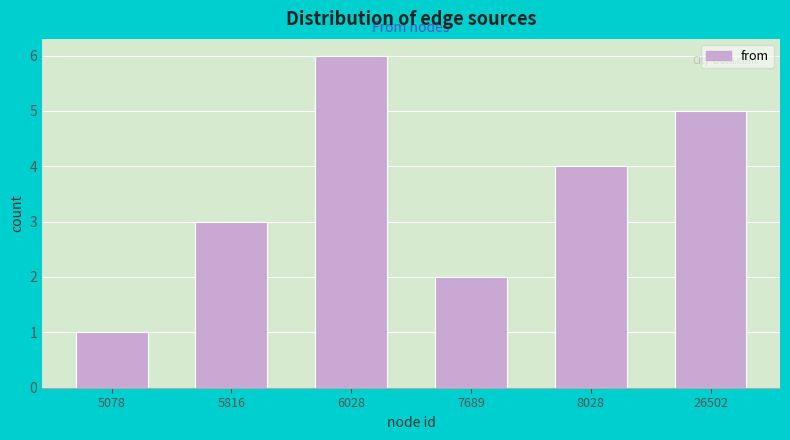

Reading left to right, extract all data points from this chart.

1	3	6	2	4	5